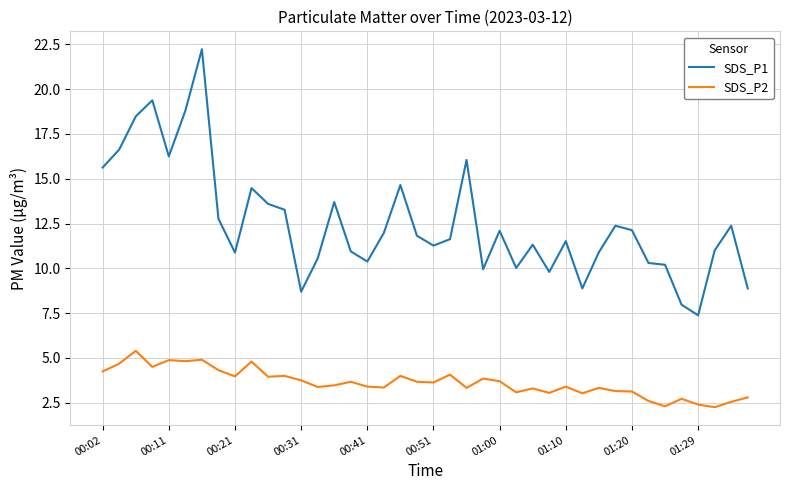

True or false: SDS_P1 and SDS_P2 intersect in this chart.

False